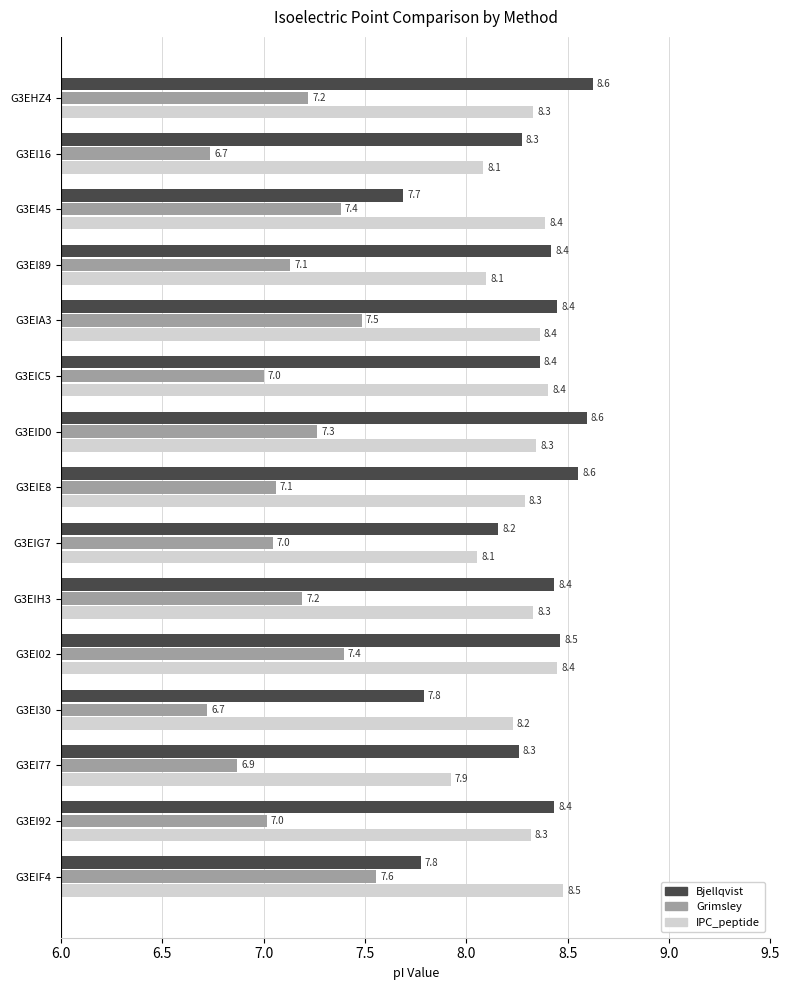

What is the sum of the Bjellqvist values at G3EIC5 and G3EIH3?

16.8